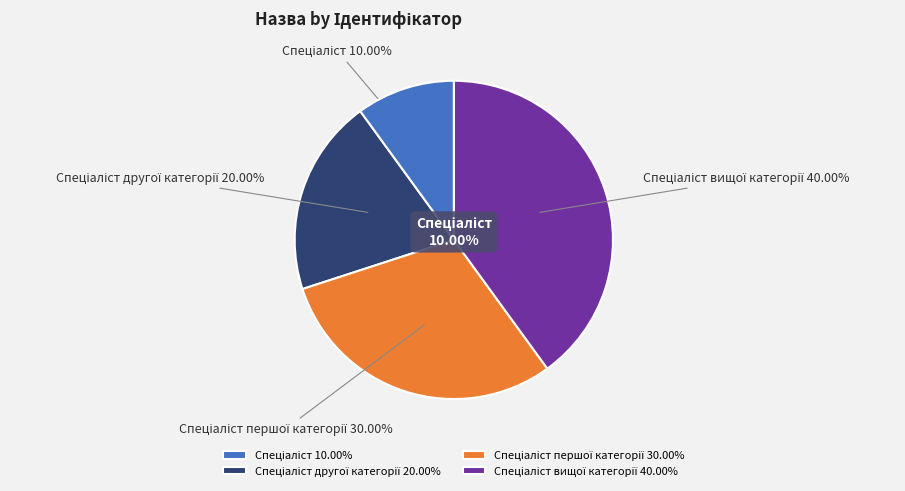

Is Спеціаліст вищої категорії the majority of the pie?

No